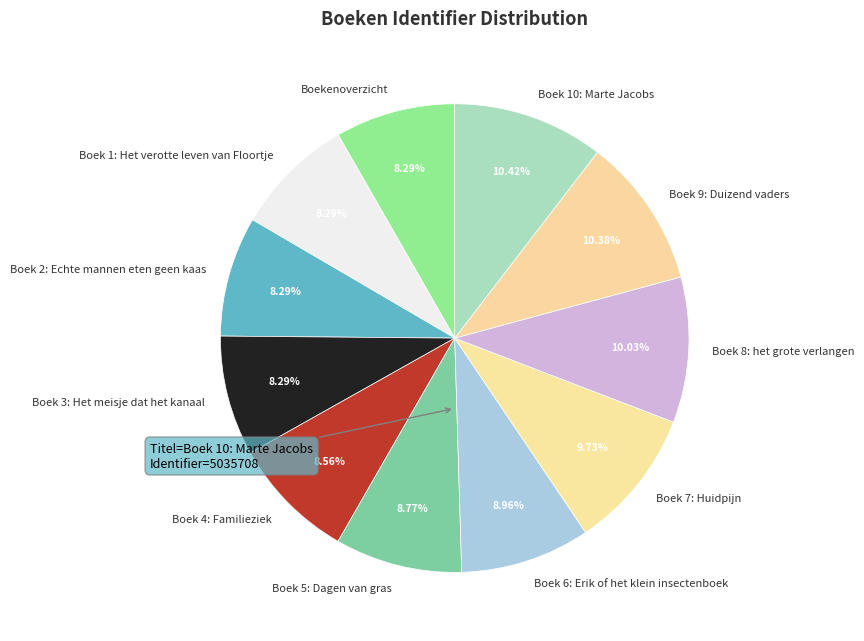

Is Boek 1: Het verotte leven van Floortje the majority of the pie?

No